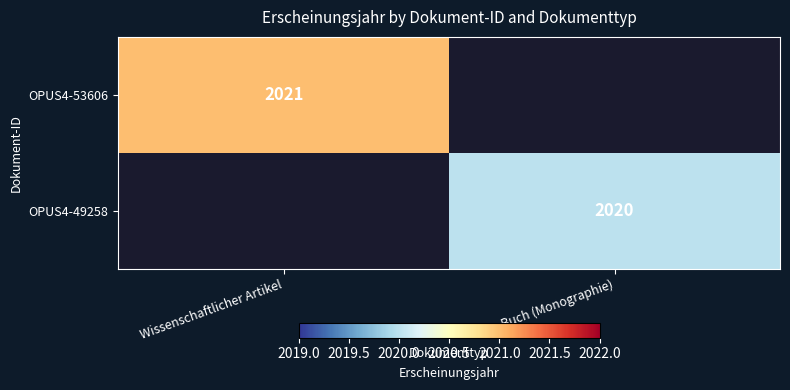

What is the total value across all series at Wissenschaftlicher Artikel?

2021